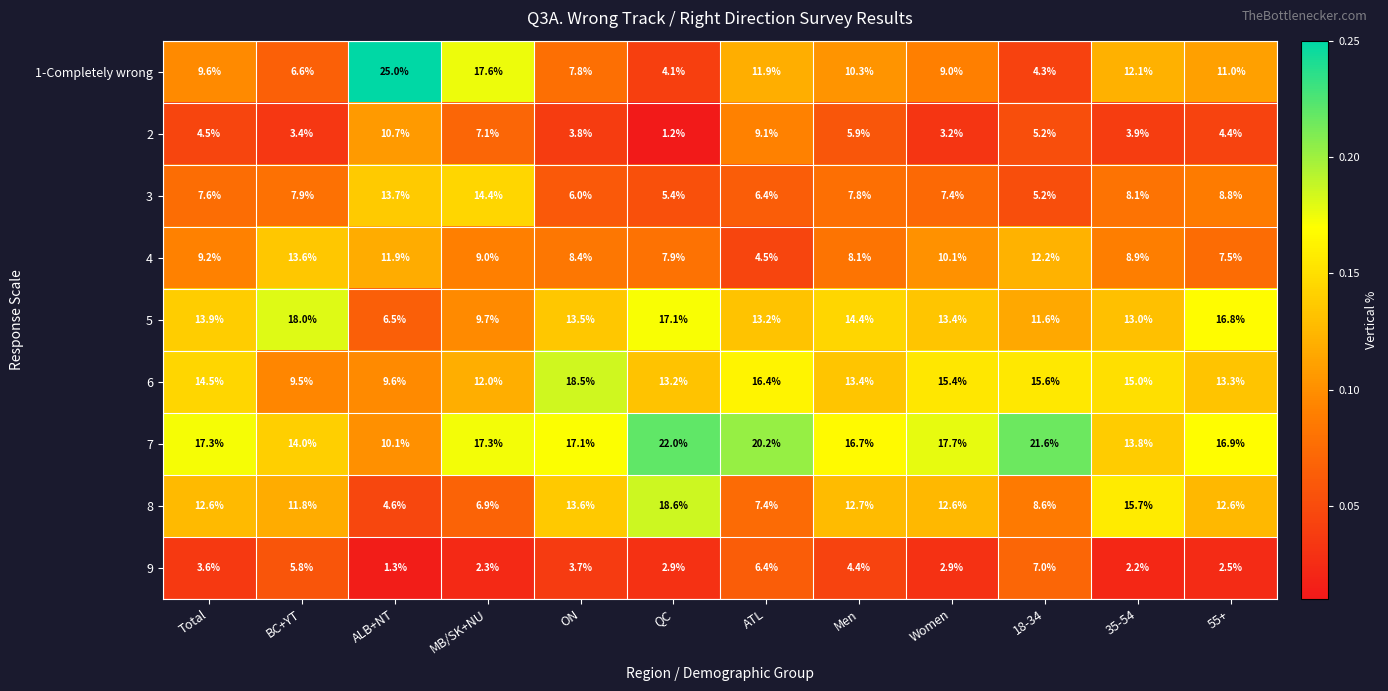

The value of 5 at Women is 13.4. True or false?

True